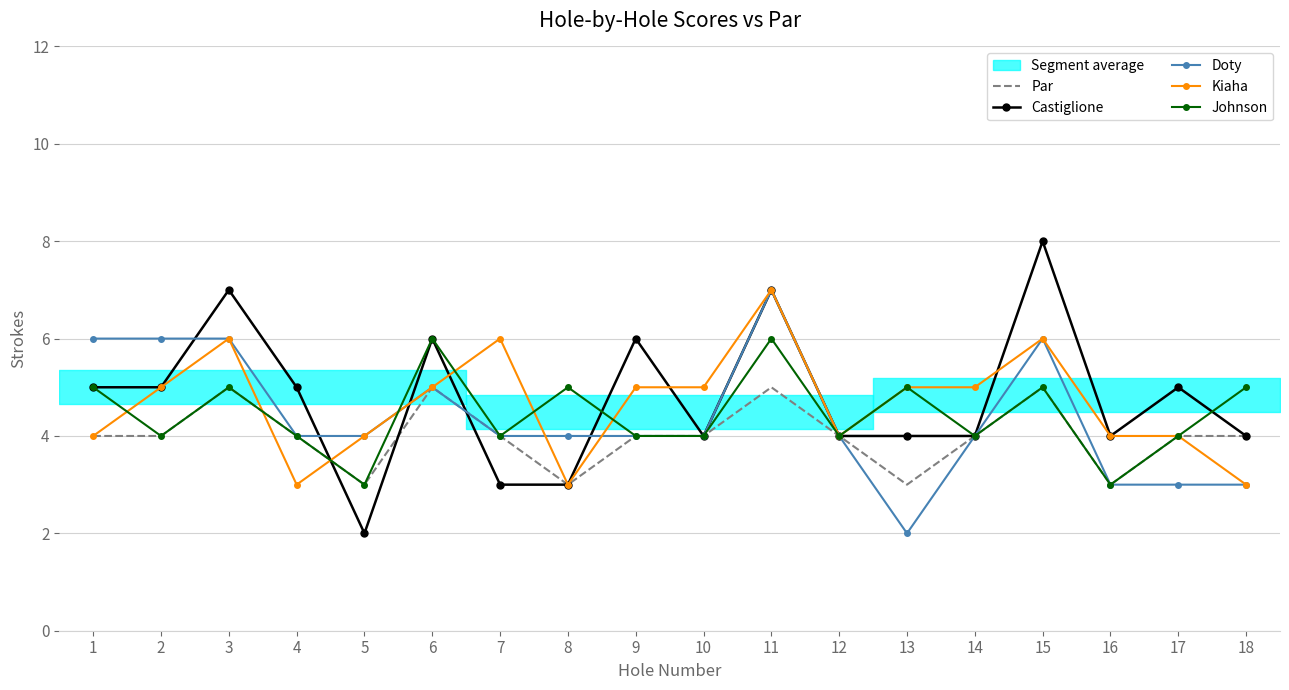

How many intersections are there between Kiaha and Johnson?

7